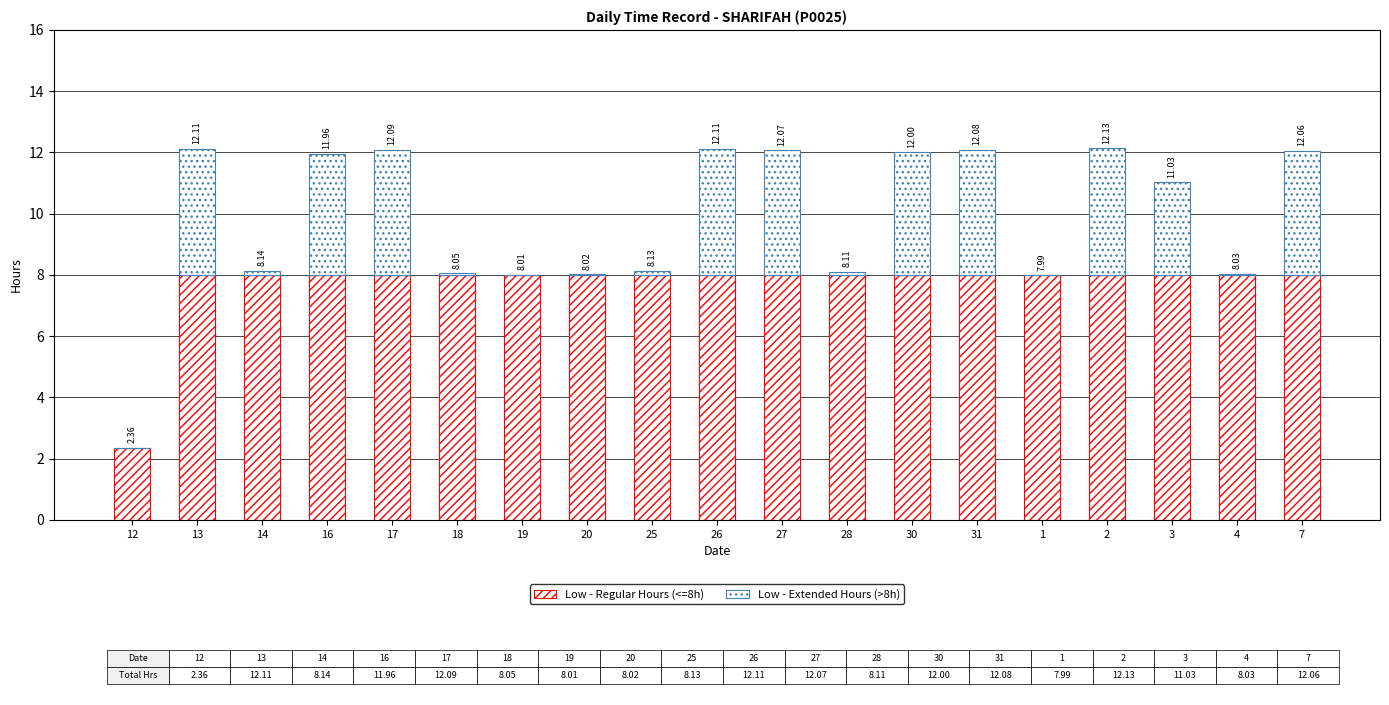

Are the bars grouped side by side (vs. stacked)?

No